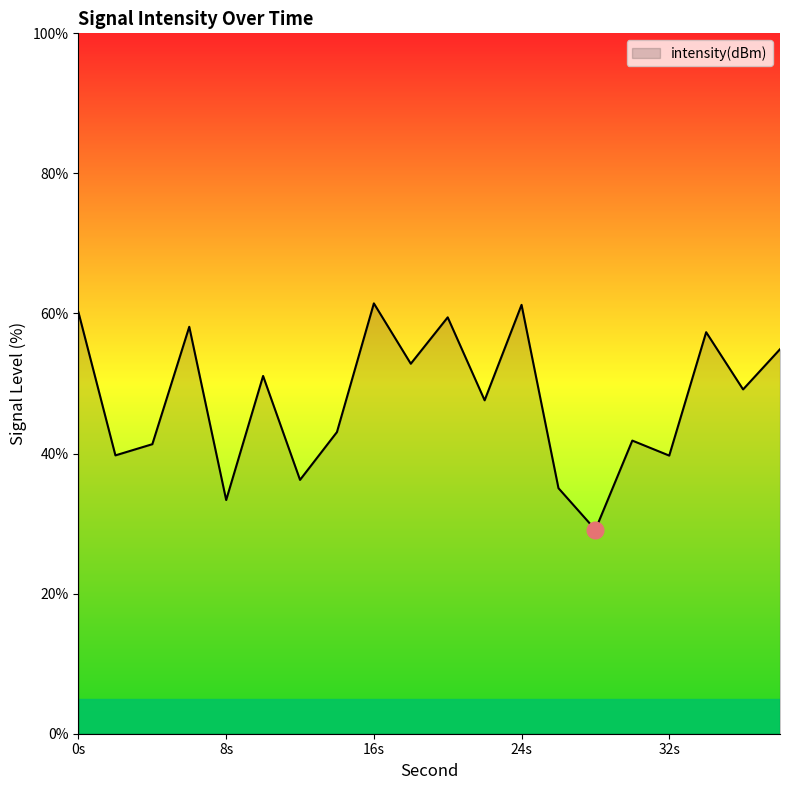

What is the smallest value displayed?

29.1